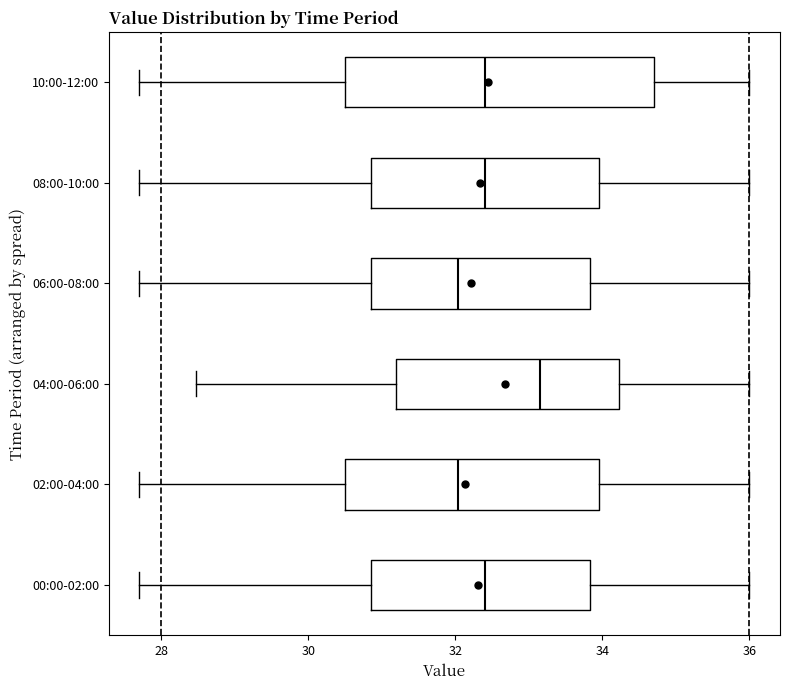

Reading bottom to top, transcribe this box plot: for each box, give where its median line is, the range the box spans, and where its two whiskers end, as read against the x-axis. The values are not printed on the chart, so give them approximately, as read against the axis.

00:00-02:00: median 32.4, box 30.8 to 33.8, whiskers 27.8 to 36.0
02:00-04:00: median 32.0, box 30.6 to 34.0, whiskers 27.8 to 36.0
04:00-06:00: median 33.2, box 31.2 to 34.2, whiskers 28.4 to 36.0
06:00-08:00: median 32.0, box 30.8 to 33.8, whiskers 27.8 to 36.0
08:00-10:00: median 32.4, box 30.8 to 34.0, whiskers 27.8 to 36.0
10:00-12:00: median 32.4, box 30.6 to 34.8, whiskers 27.8 to 36.0